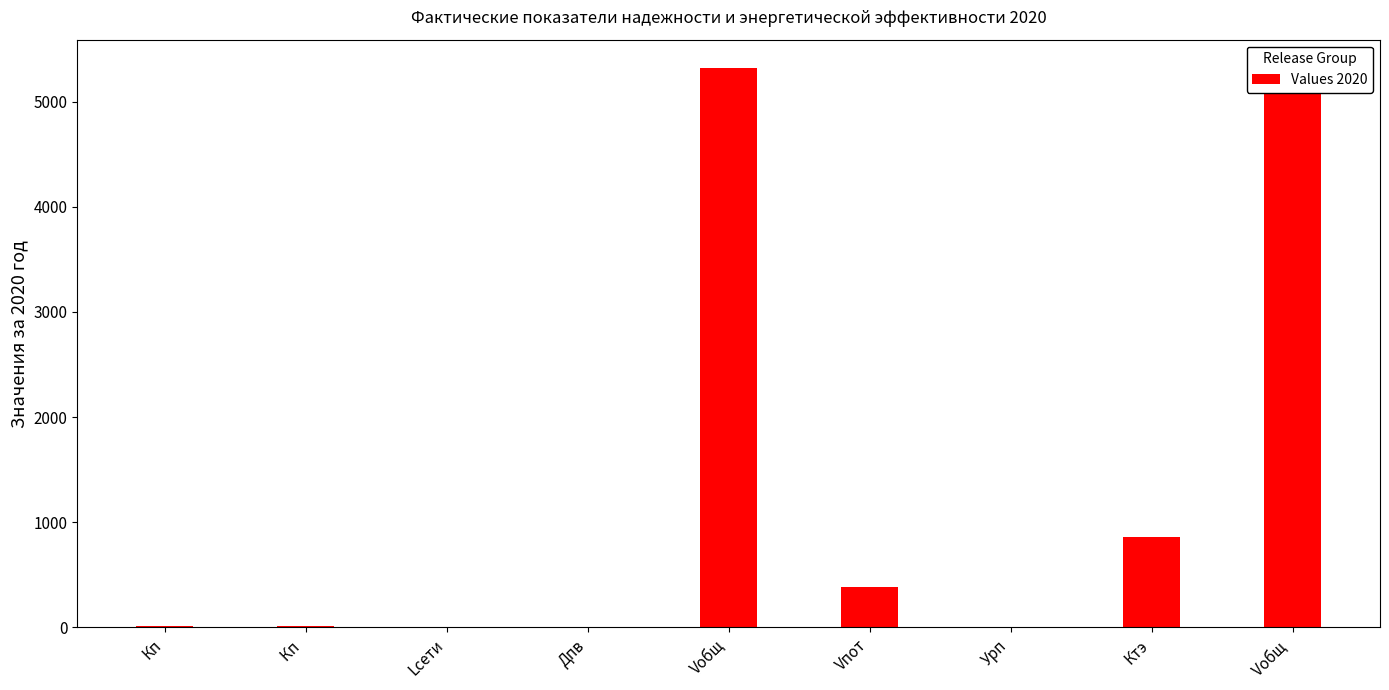

Reading right to left, transcribe all the data shown in this chart.

Vобщ =5323.0	Ктэ=856.4	Урп=0.2	Vпот=382.2	Vобщ=5323.0	Дпв=7.2	Lсети=1.6	Кп =14.0	Кп=14.0